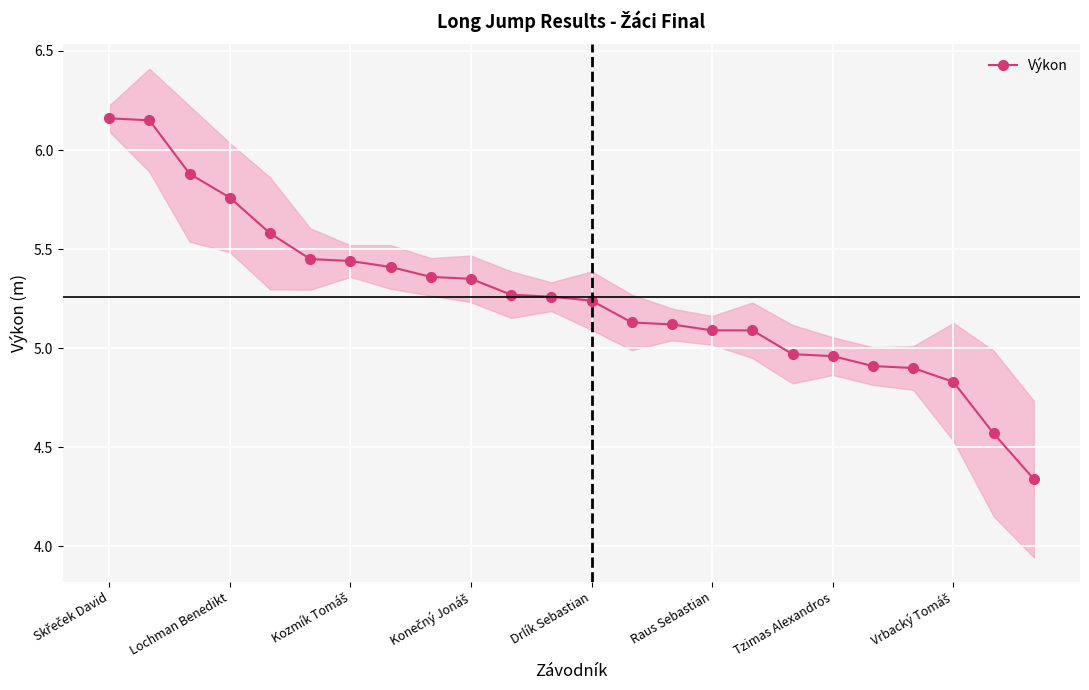

At which label does the data first exceed 5?

Skřeček David